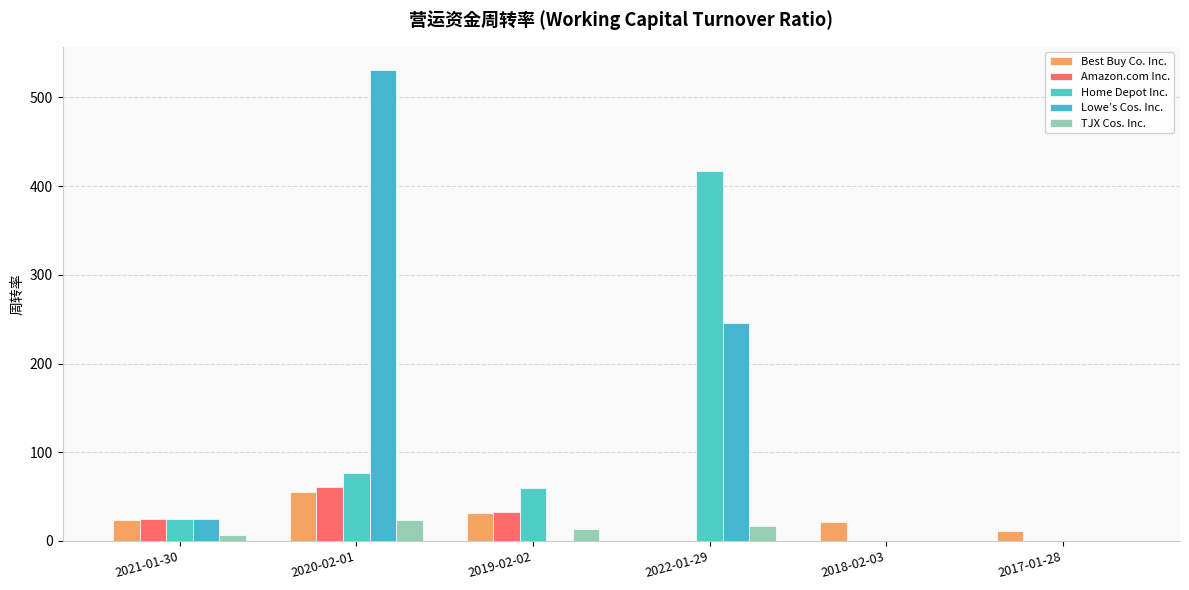

Reading left to right, what are all the values shown in this chart?

Best Buy Co. Inc.: 23.4	54.8	31.6	0.0	20.9	11.6
Amazon.com Inc.: 24.3	60.8	32.9	0.0	0.0	0.0
Home Depot Inc.: 24.9	76.8	59.7	417.6	0.0	0.0
Lowe’s Cos. Inc.: 24.9	530.5	0.0	245.5	0.0	0.0
TJX Cos. Inc.: 6.5	24.0	13.3	17.4	0.0	0.0